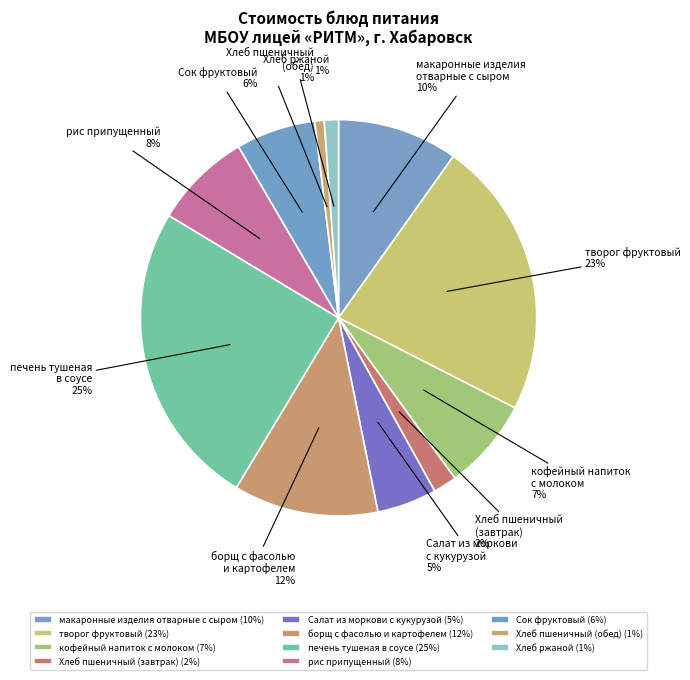

Combined, do макаронные изделия отварные с сыром and Салат из моркови с кукурузой account for over 50%?

No